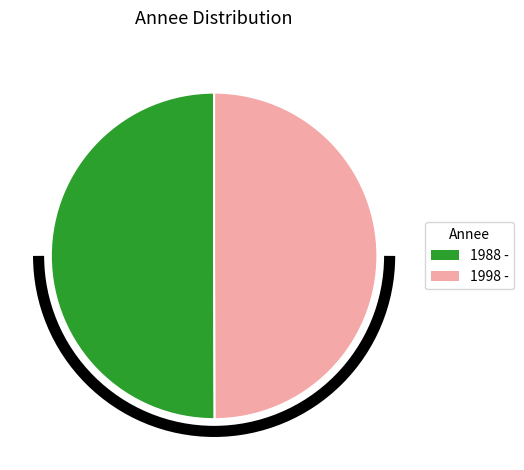

Is it true that 1988 - is 63% of the pie?

False